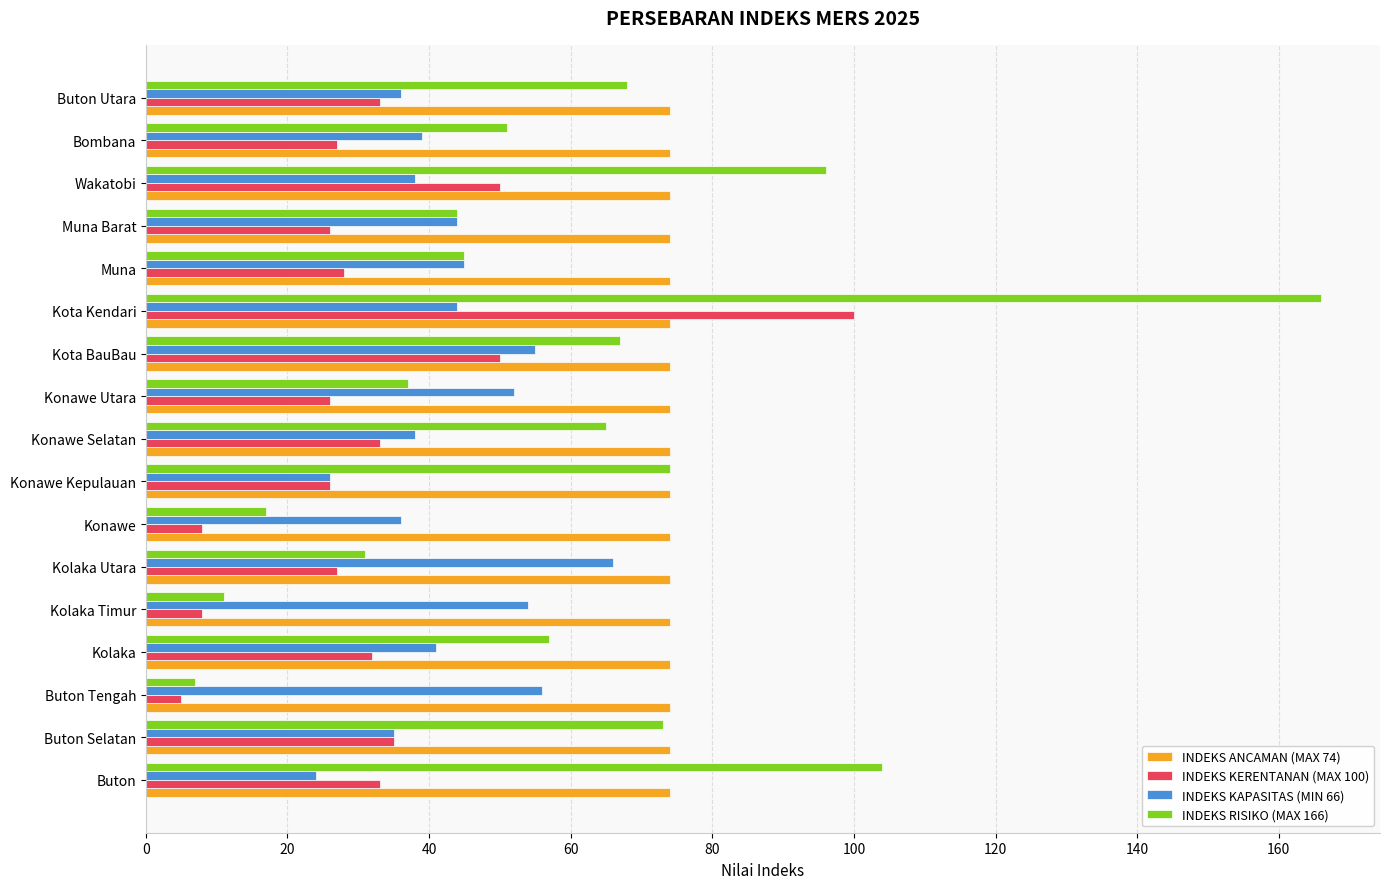

What is the difference between the highest and lowest values at Konawe?

66